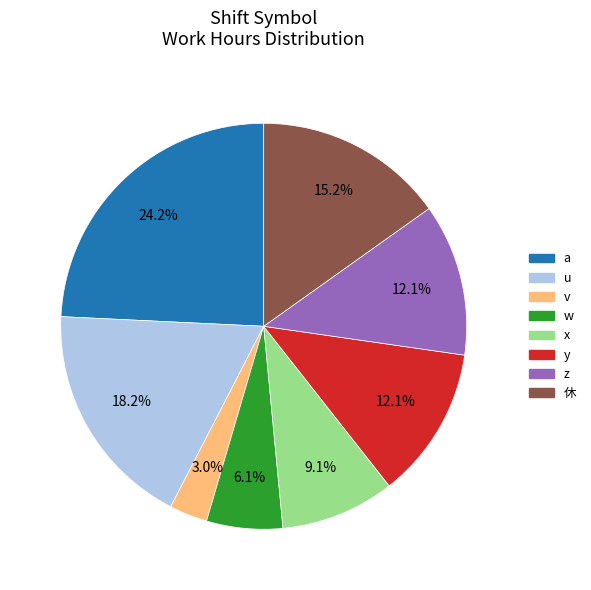

Is it true that v is 14% of the pie?

False